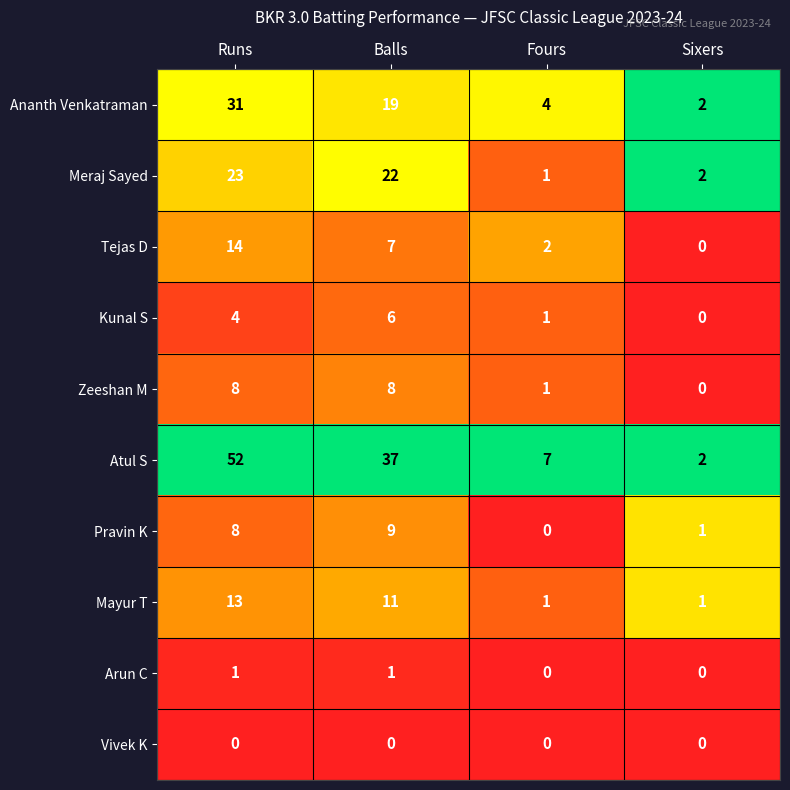

How many categories are shown in the chart?

4